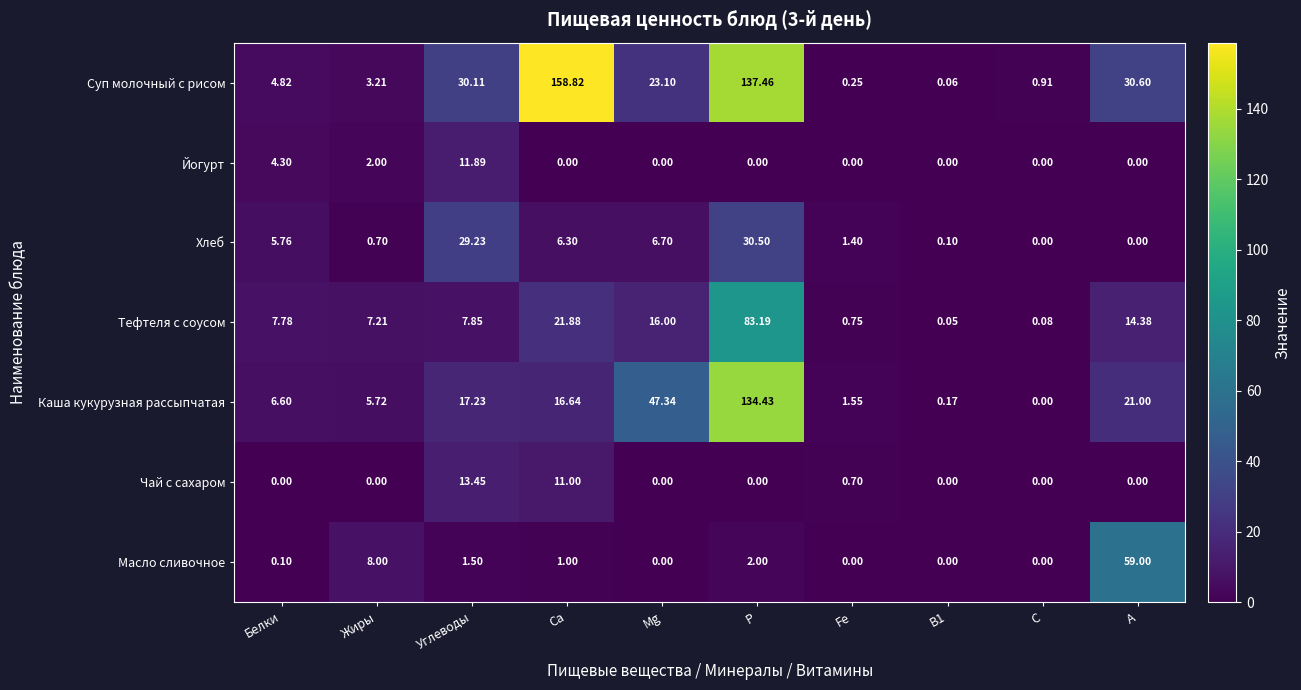

Rank the series by their maximum value, from highest to lowest.

Суп молочный с рисом, Каша кукурузная рассыпчатая, Тефтеля с соусом, Масло сливочное, Хлеб, Чай с сахаром, Йогурт